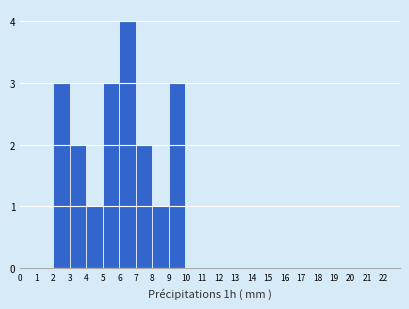

Over which range of the x-axis is the bar tallest?

6 to 7